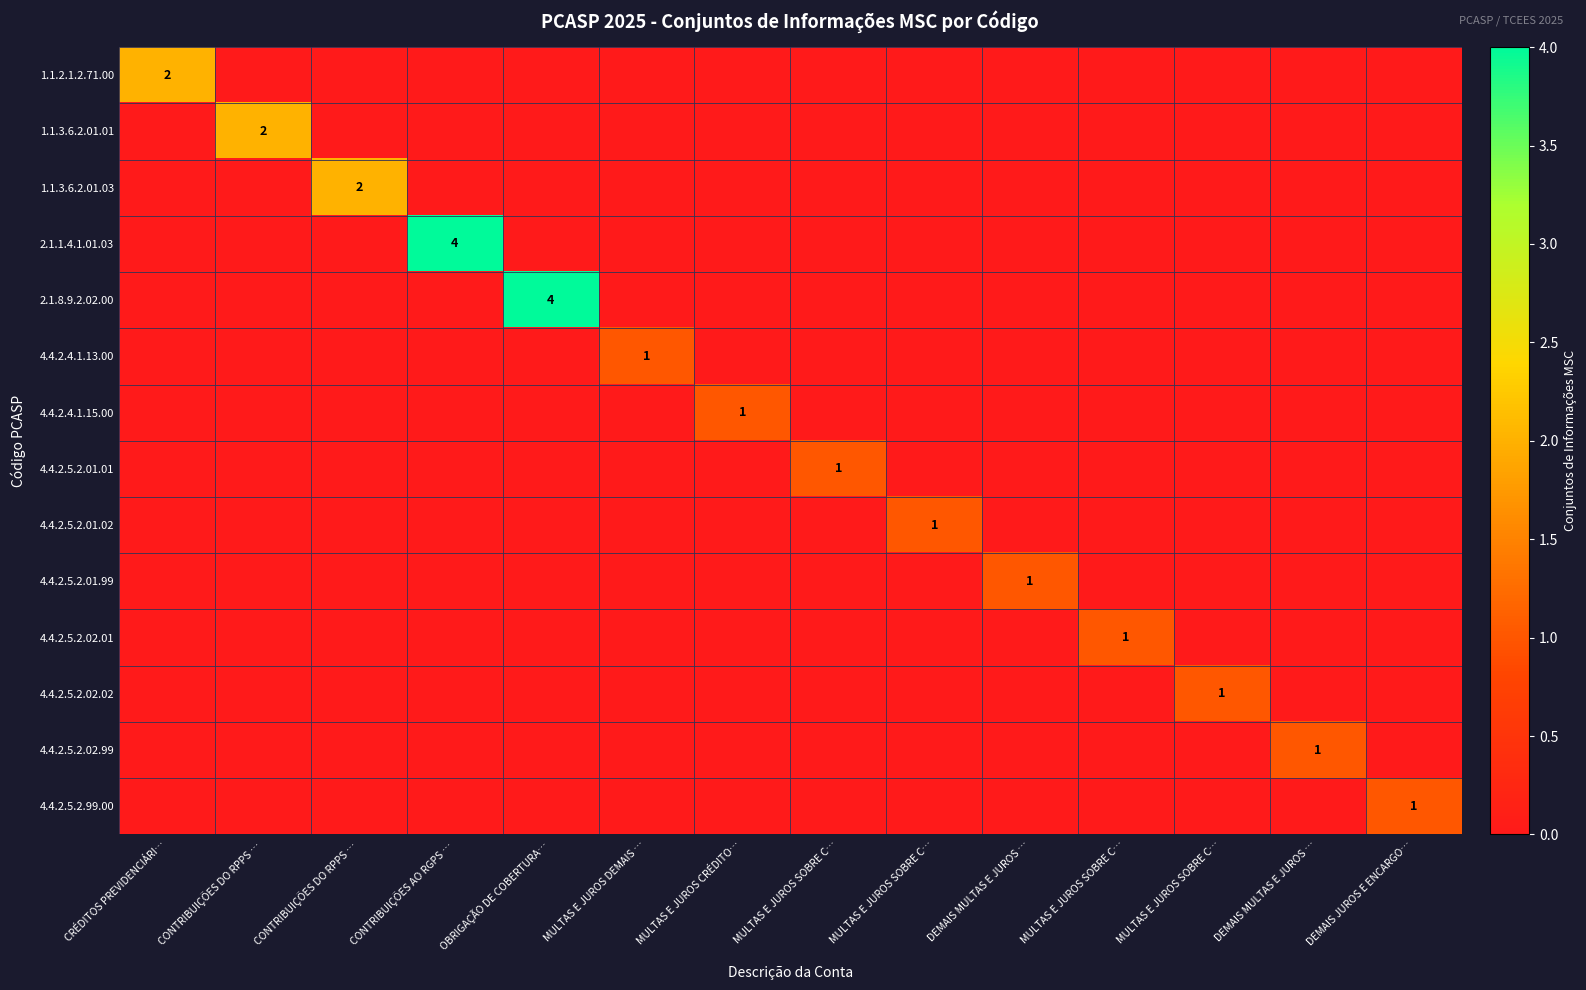

What is the maximum value shown in the chart?

4